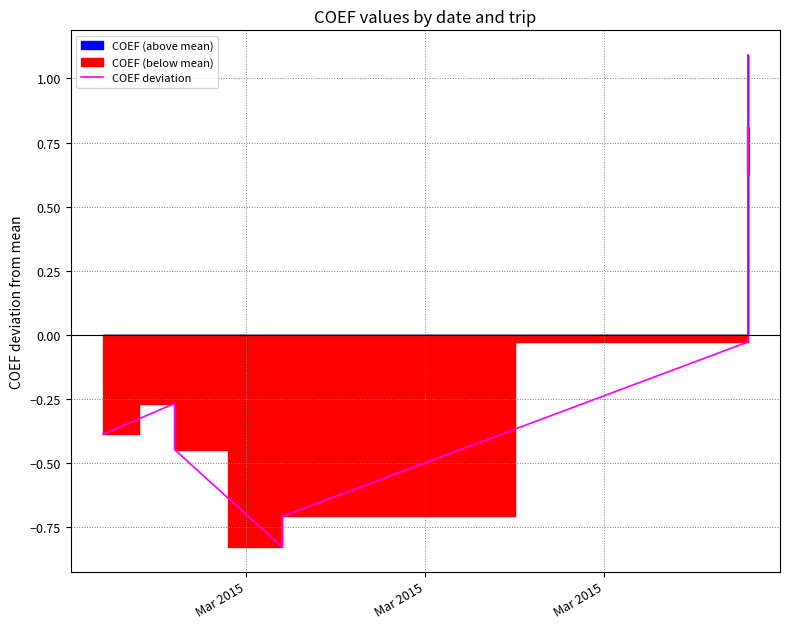

True or false: the data shows 1.4 at 8.

False